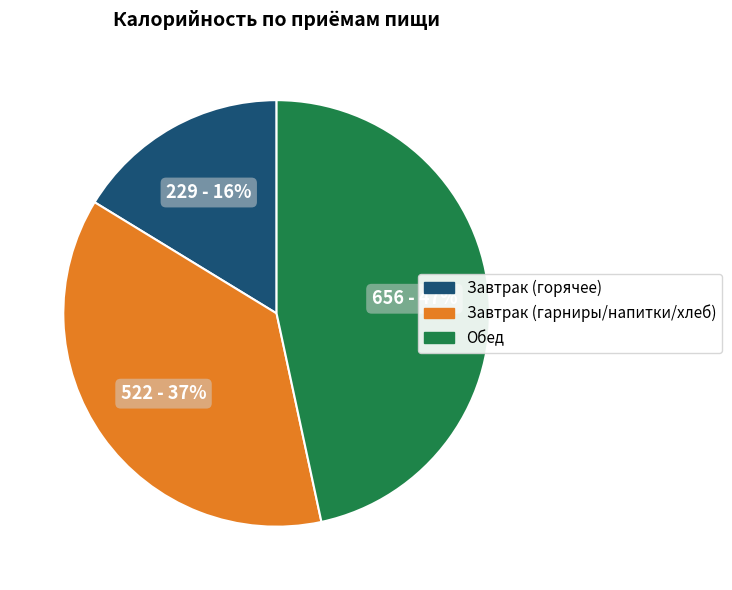

To the nearest percent, what is the average slice percentage?

33%